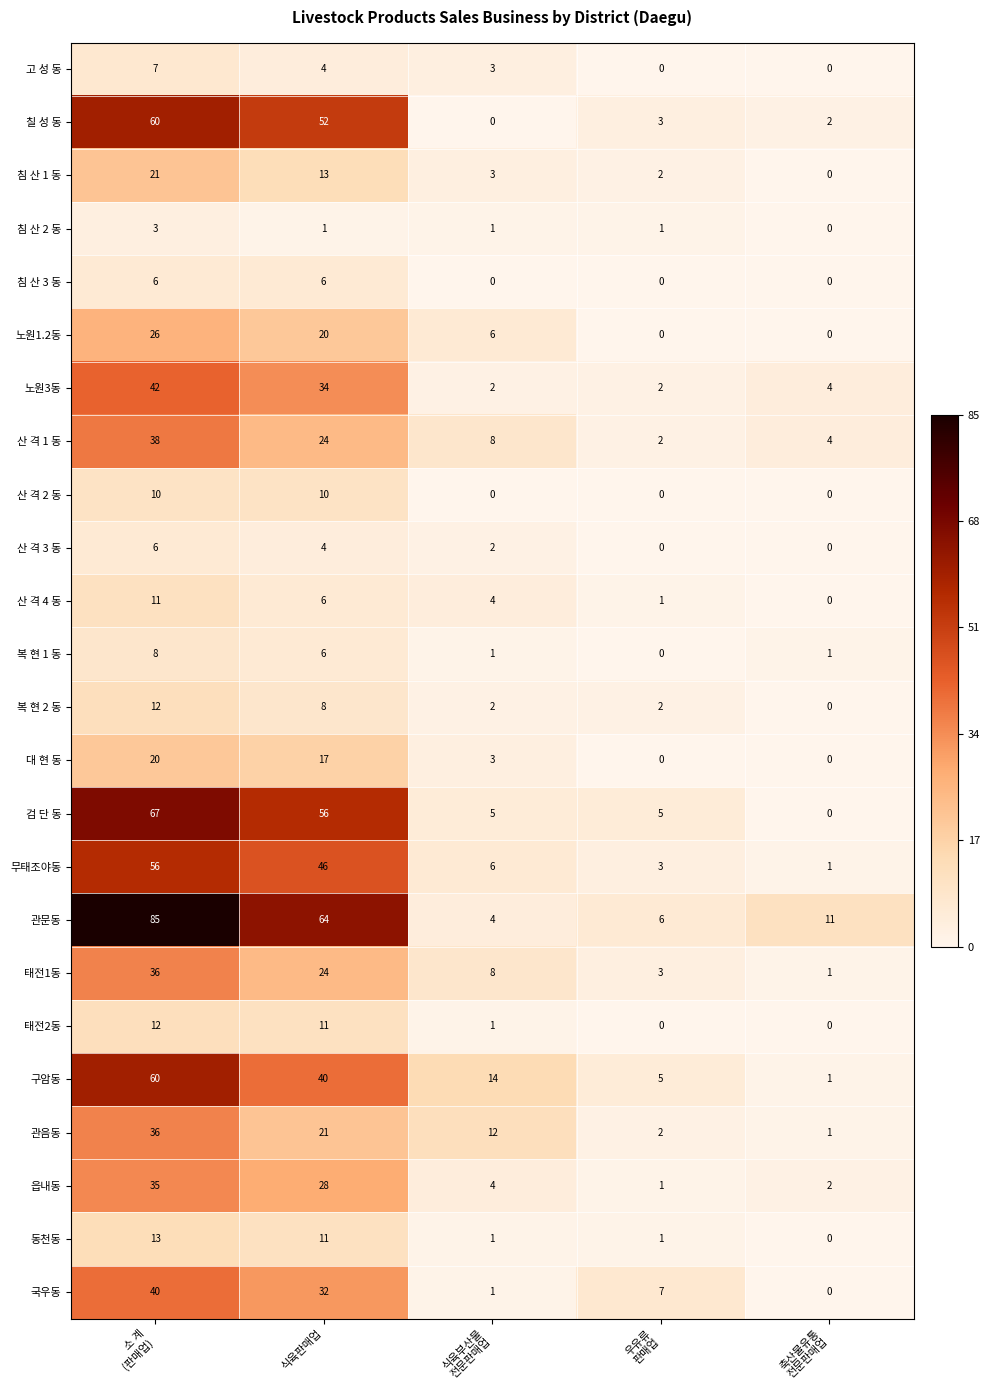

How many values in the 관문동 series are below 11?

2